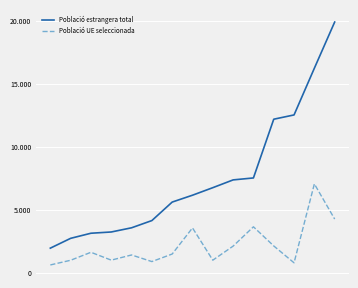

What are all the series names shown in the legend?

Població estrangera total, Població UE seleccionada